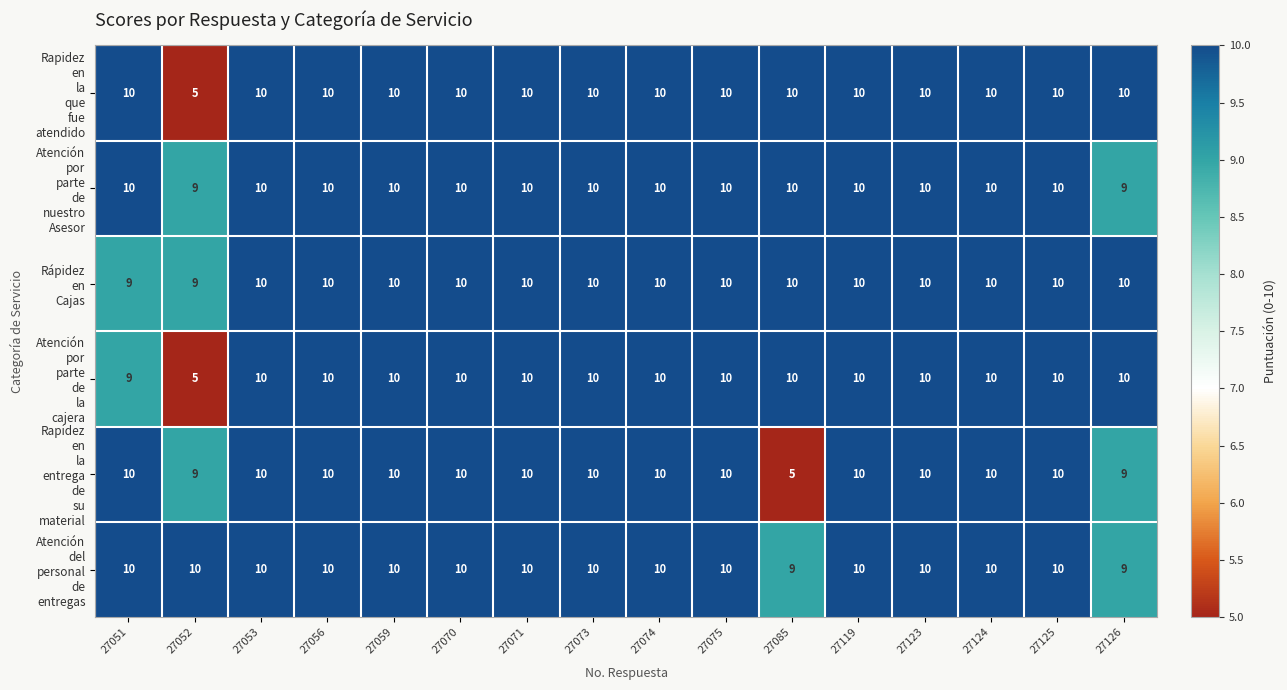

What is the total value across all series at 27085?

54